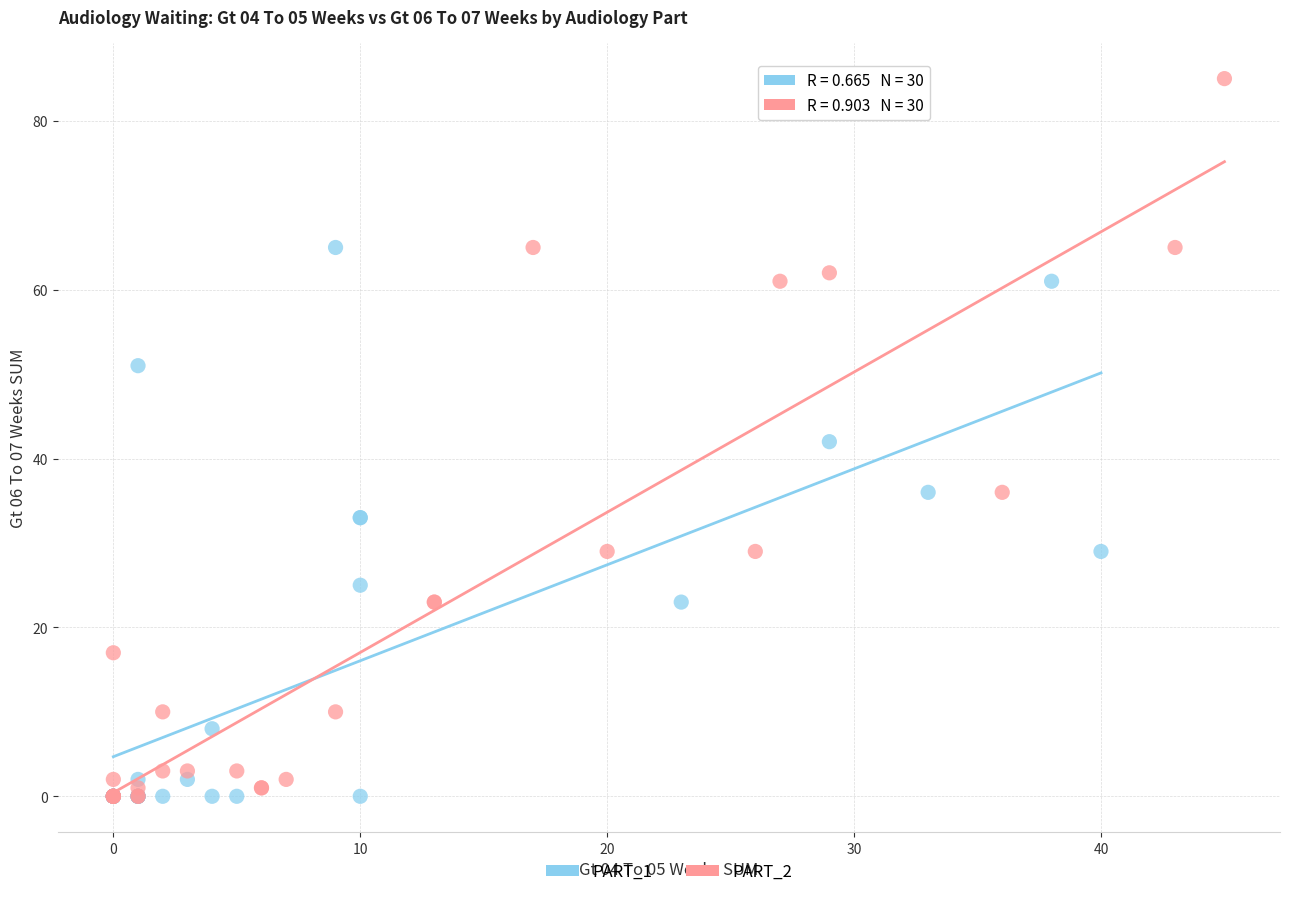

Which series has the widest spread of Y values?

PART_2